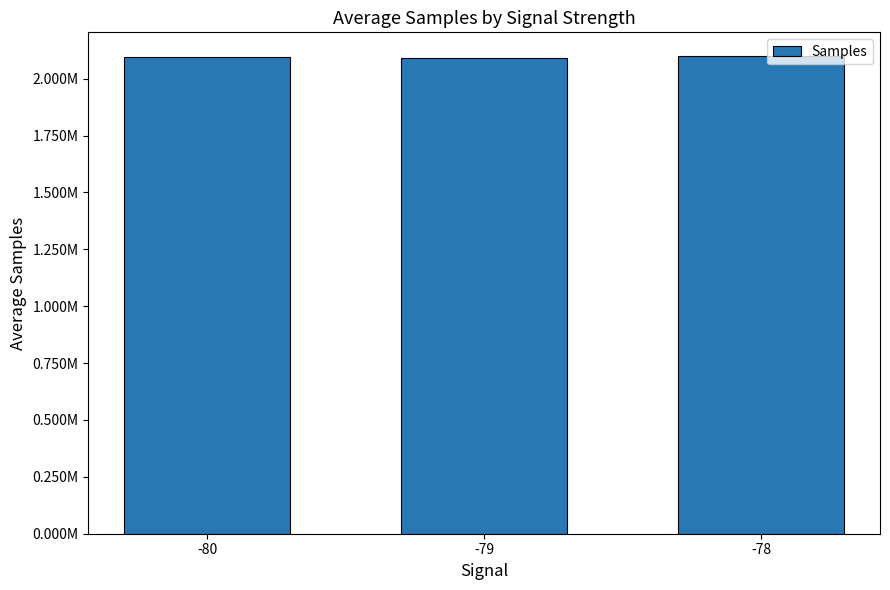

Approximately how many times larger is the value at -78 compared to -80?

1.0